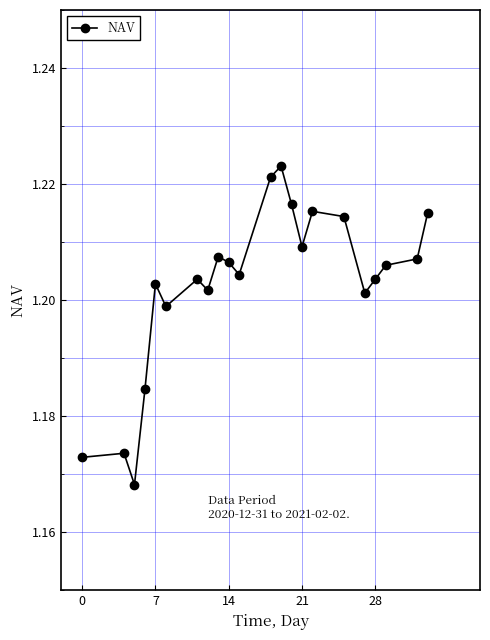

Count the values in the range 1 to 2.

22